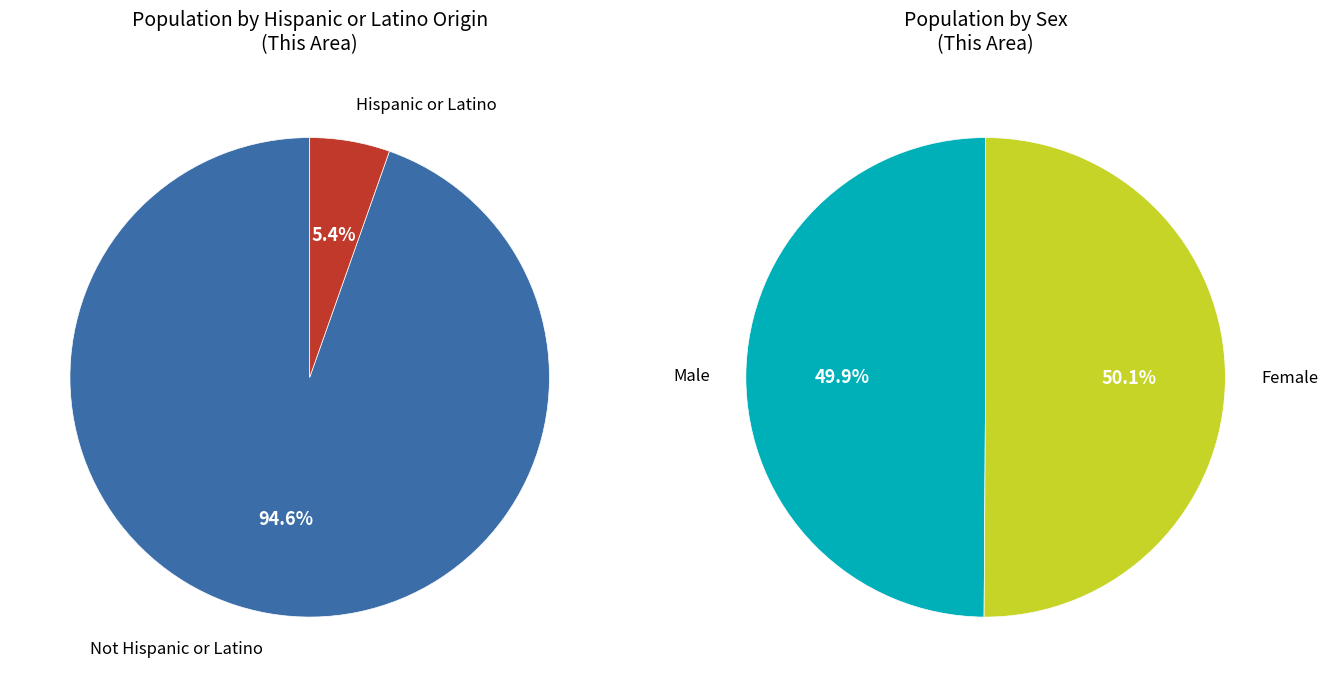

To the nearest percent, what portion does Hispanic or Latino represent?

5%